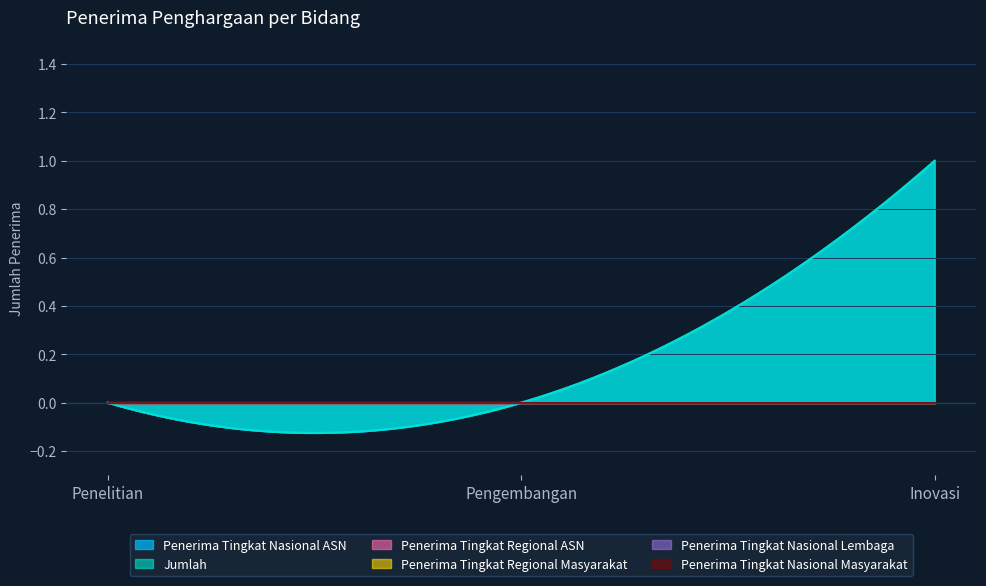

Which series has the largest total across all categories?

Penerima Tingkat Nasional ASN